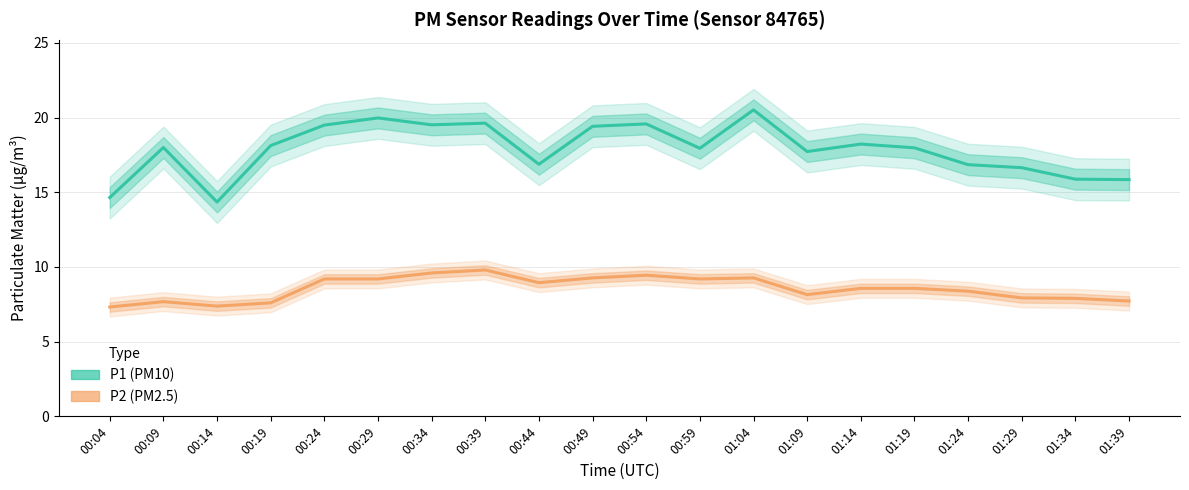

At 01:29, list the series in order from smallest to largest.

P2 (PM2.5), P1 (PM10)